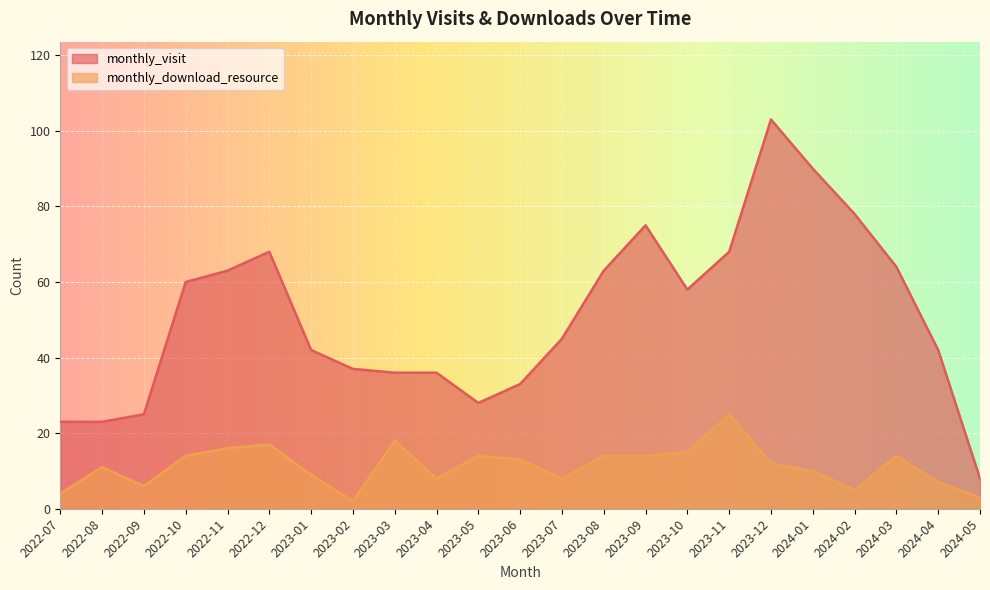

What is the average value of the monthly_download_resource series?

11